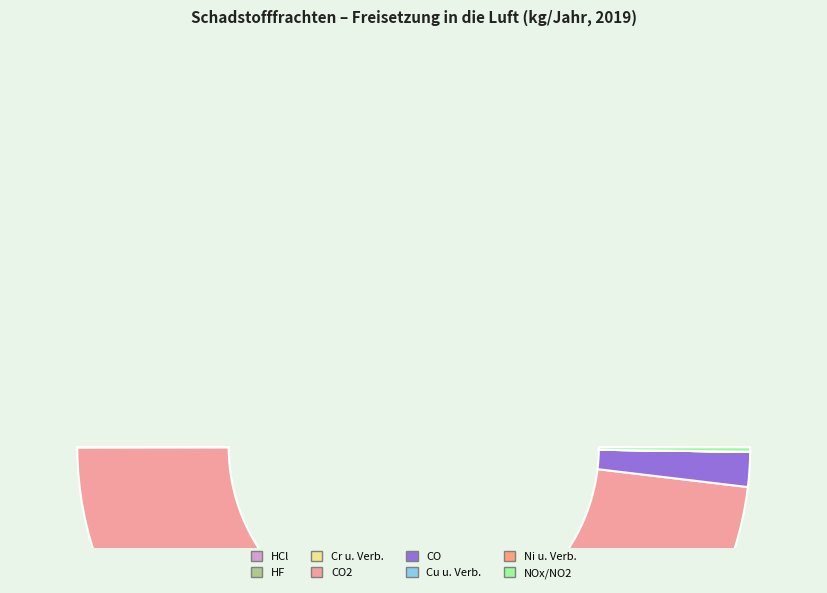

How many slices are in this pie chart?

8